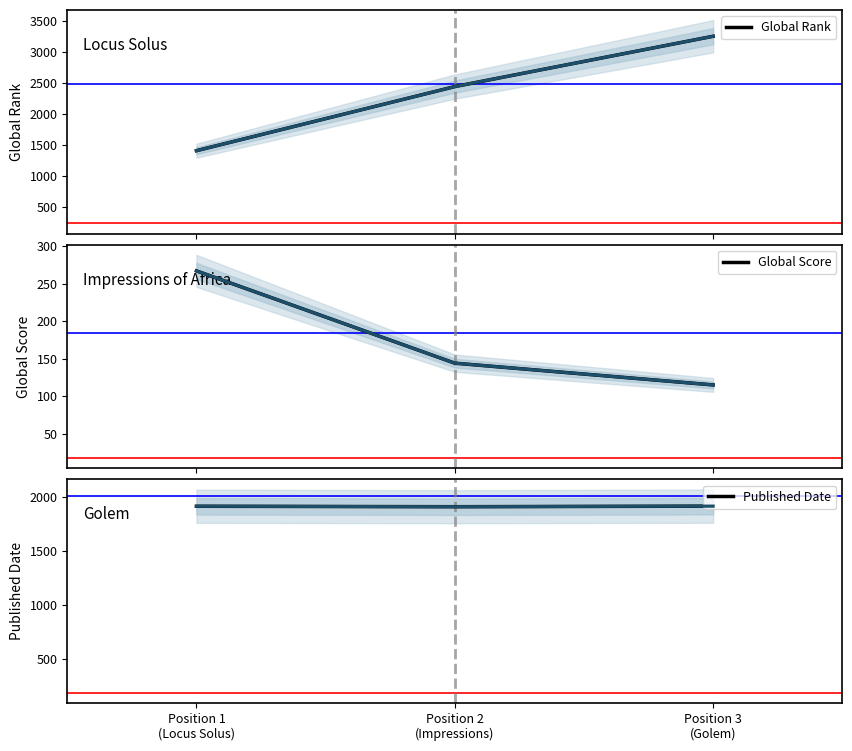

What is the average value of the Global Rank series?

2369